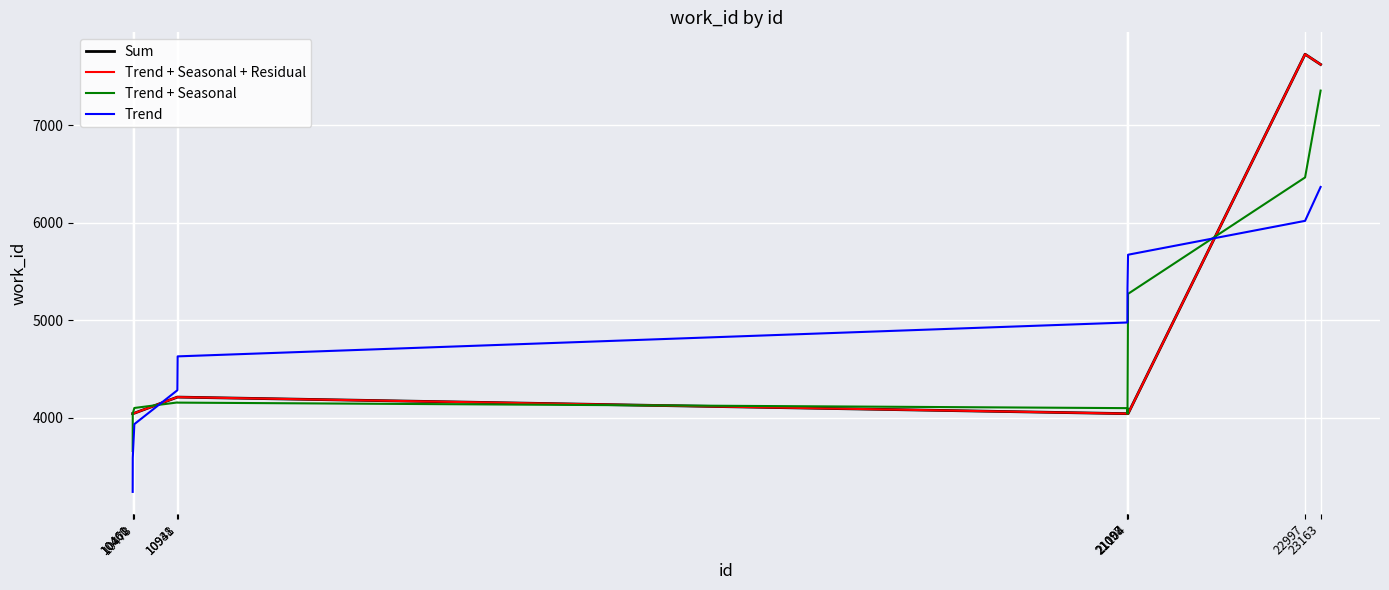

Rank the series at 23163 from lowest to highest value.

Trend, Trend + Seasonal, Sum, Trend + Seasonal + Residual